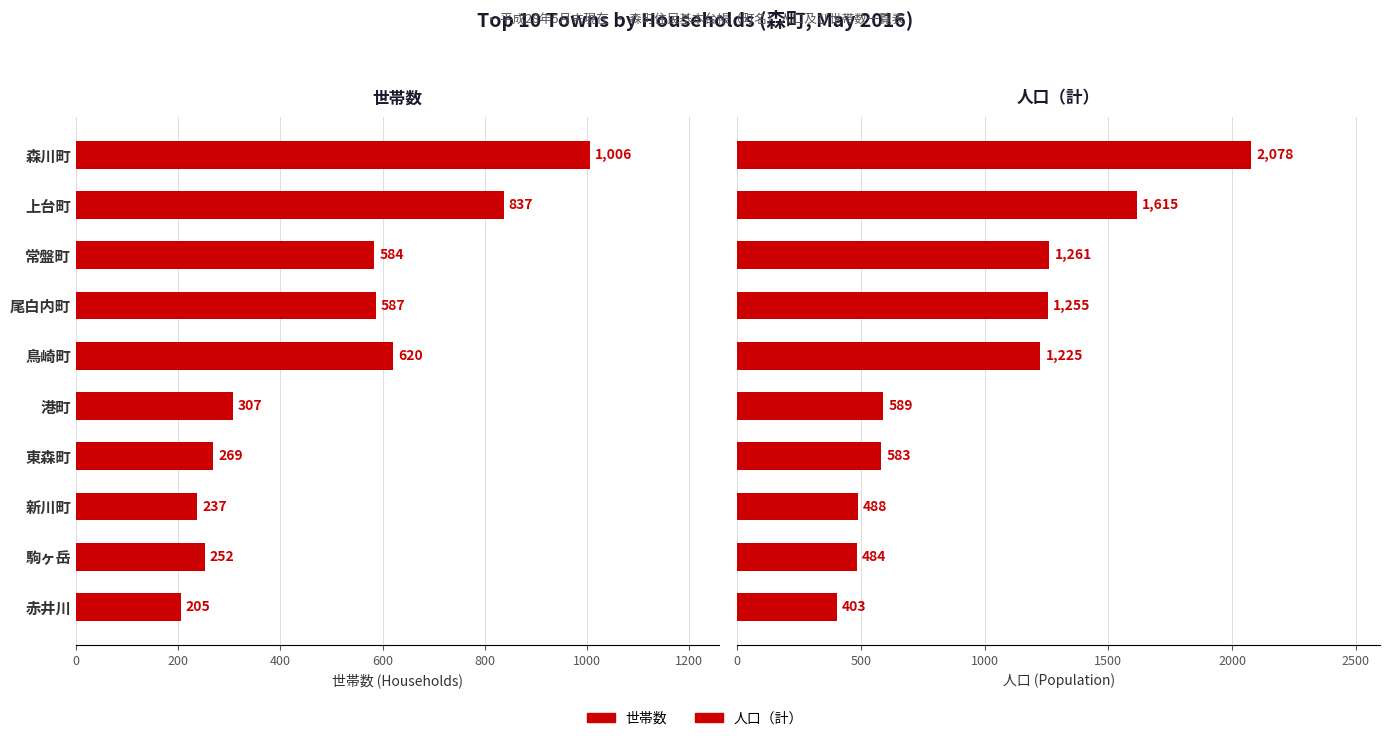

What is the sum of all 世帯数 values?

4904